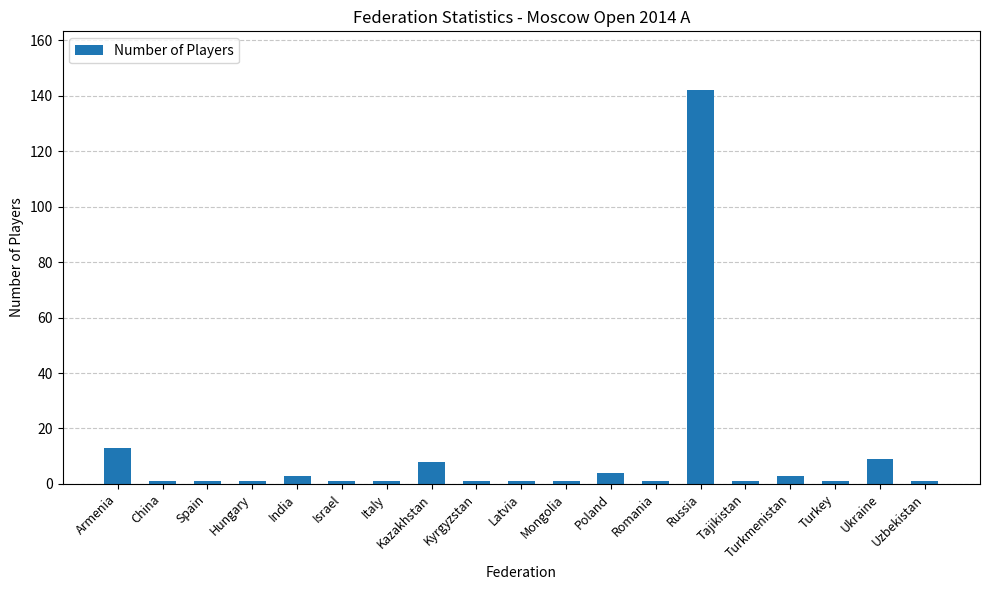

Reading right to left, list all the values displayed in this chart.

Uzbekistan=1	Ukraine=9	Turkey=1	Turkmenistan=3	Tajikistan=1	Russia=142	Romania=1	Poland=4	Mongolia=1	Latvia=1	Kyrgyzstan=1	Kazakhstan=8	Italy=1	Israel=1	India=3	Hungary=1	Spain=1	China=1	Armenia=13